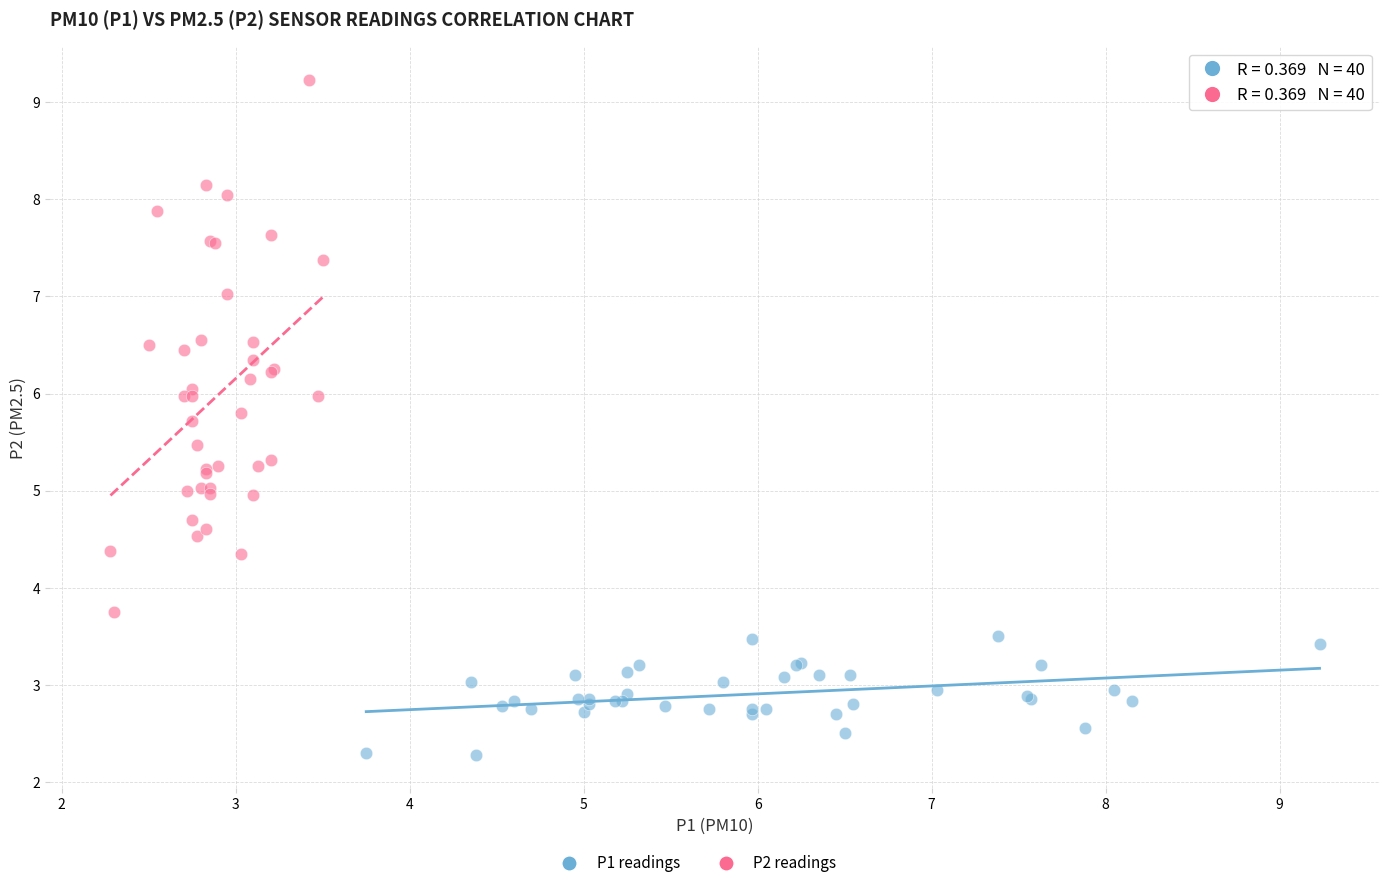

Which series contains the lowest Y value?

P1 readings